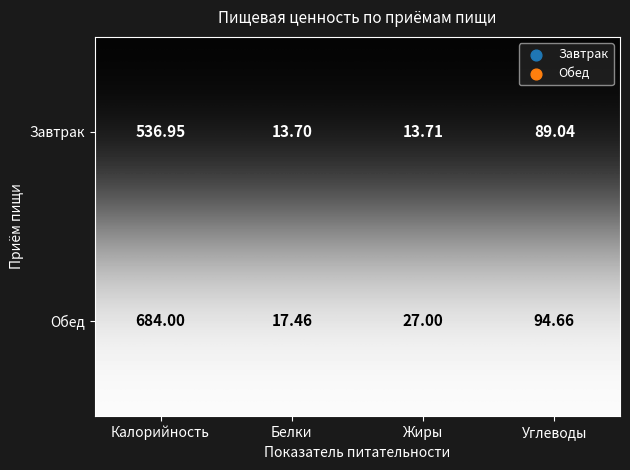

Which series has the largest total across all categories?

Обед